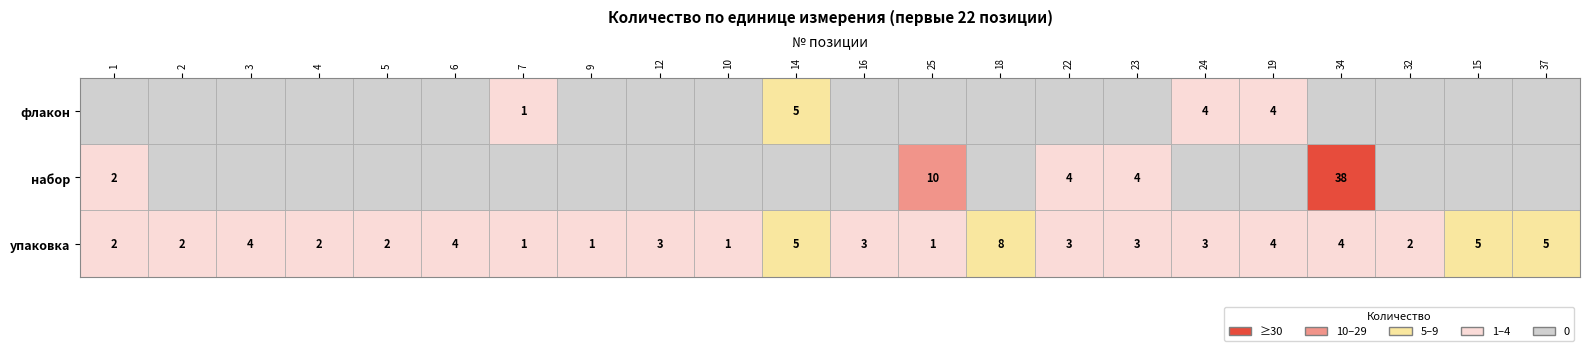

Which category has the lowest value across all series?

2